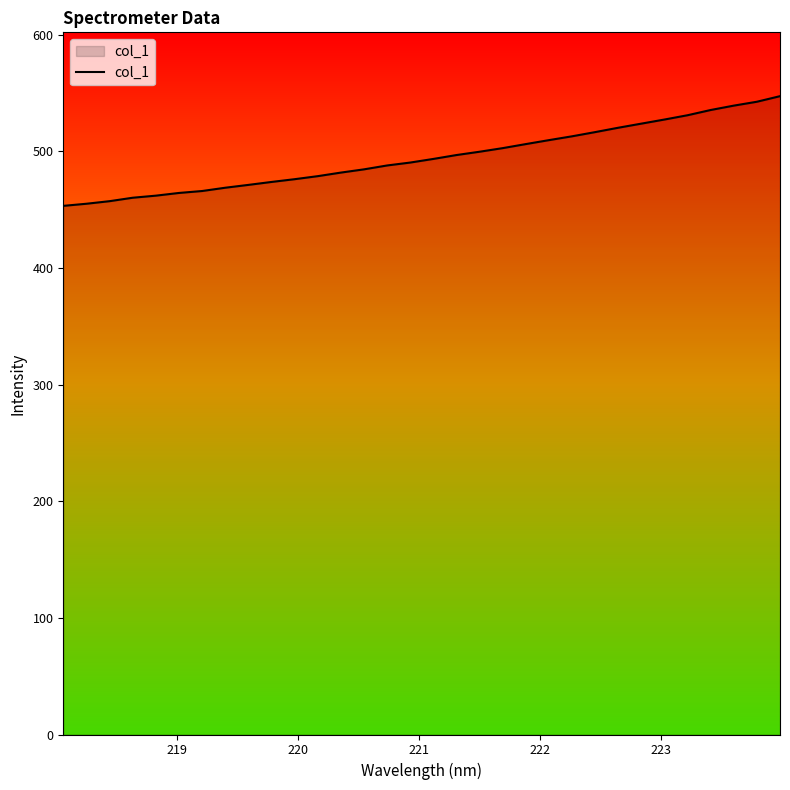

What is the difference between the maximum and minimum values?

94.1